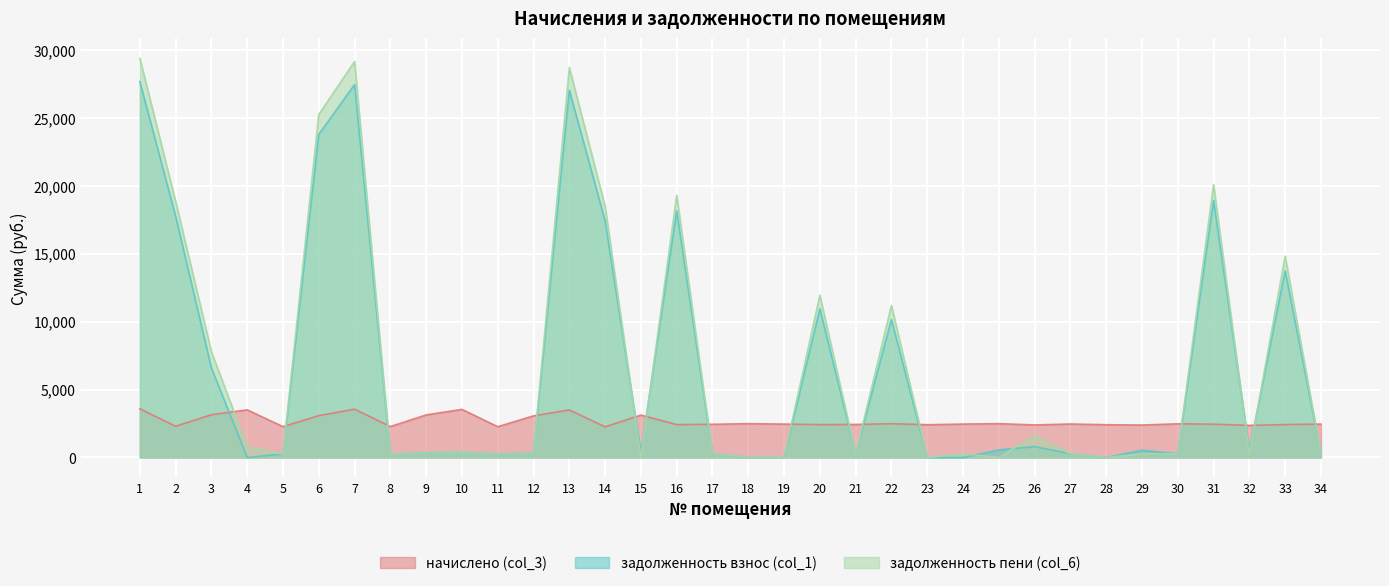

What is the sum of the задолженность пени (col_6) values at 21 and 8?

523.0